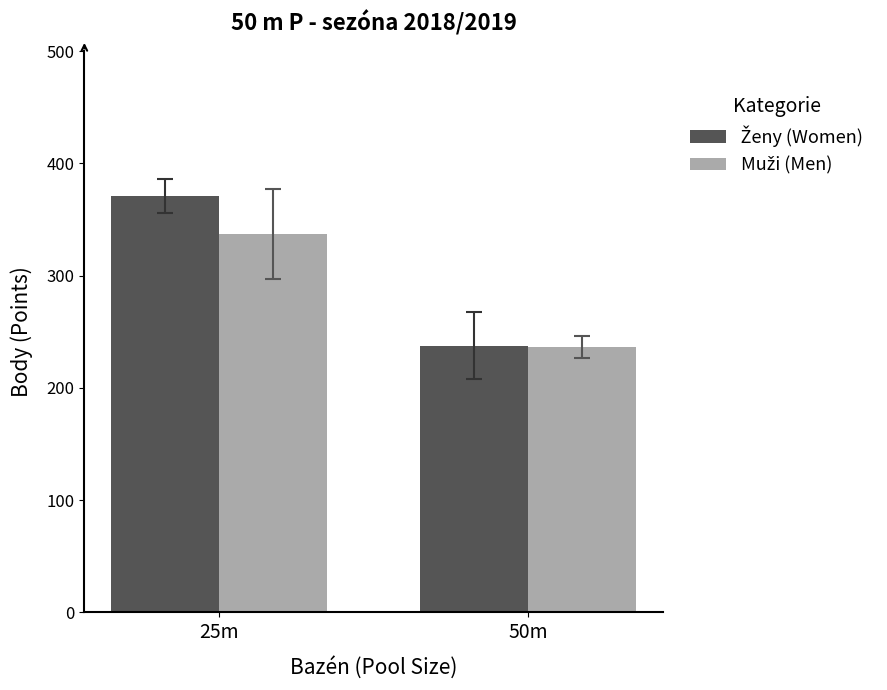

How many categories are shown in the chart?

2